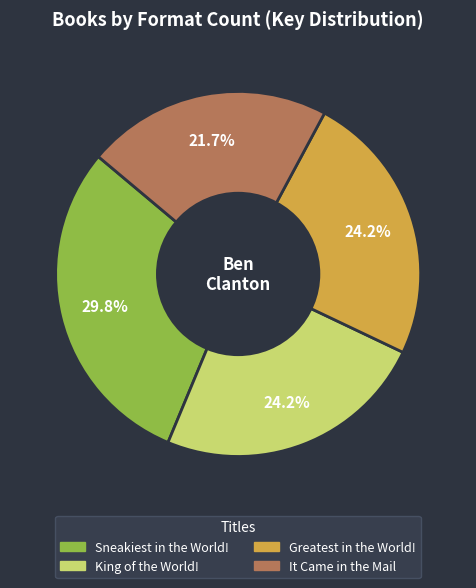

To the nearest percent, what percentage of the pie is King of the World!?

24%